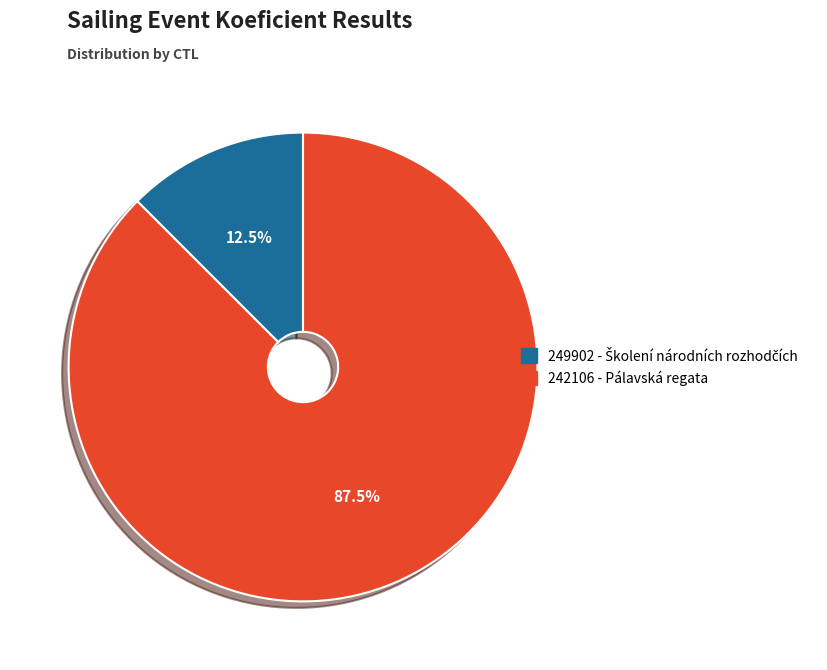

How many segments does this pie chart have?

2